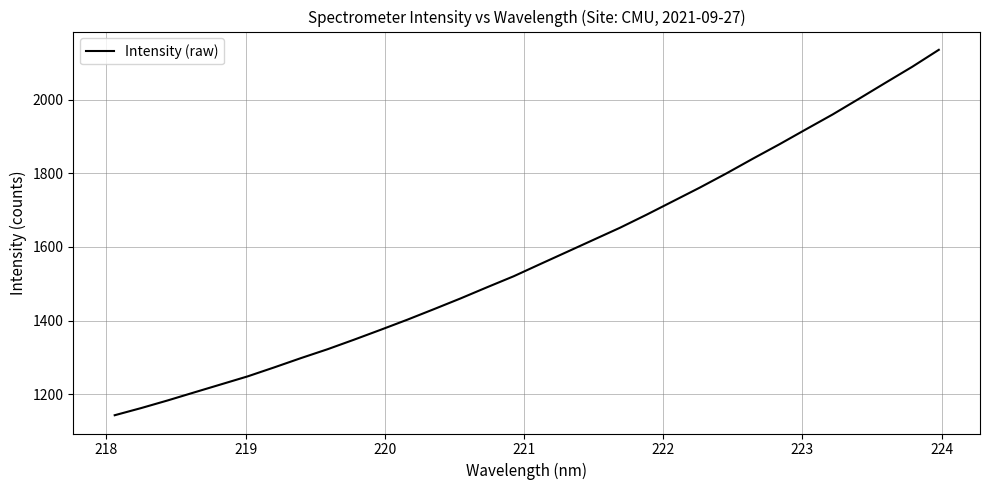

What is the maximum value shown in the chart?

2135.4